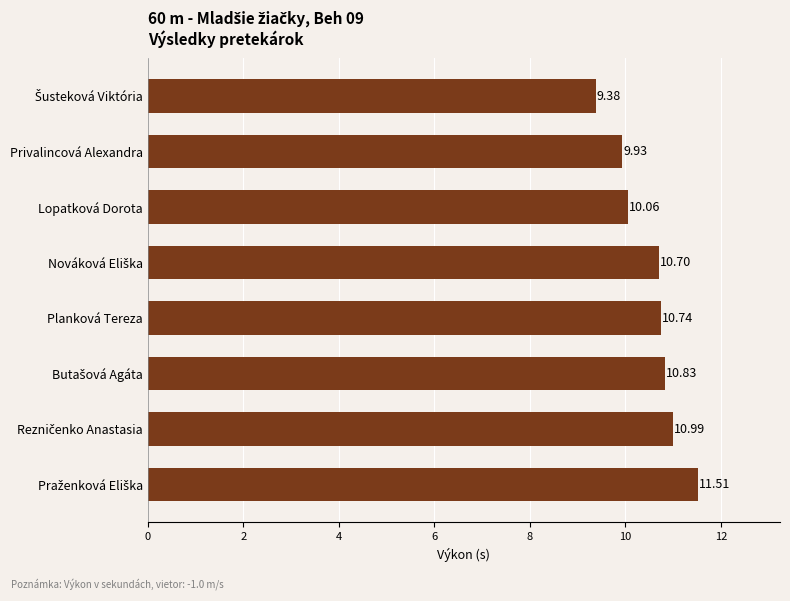

How many distinct data groups are displayed?

1